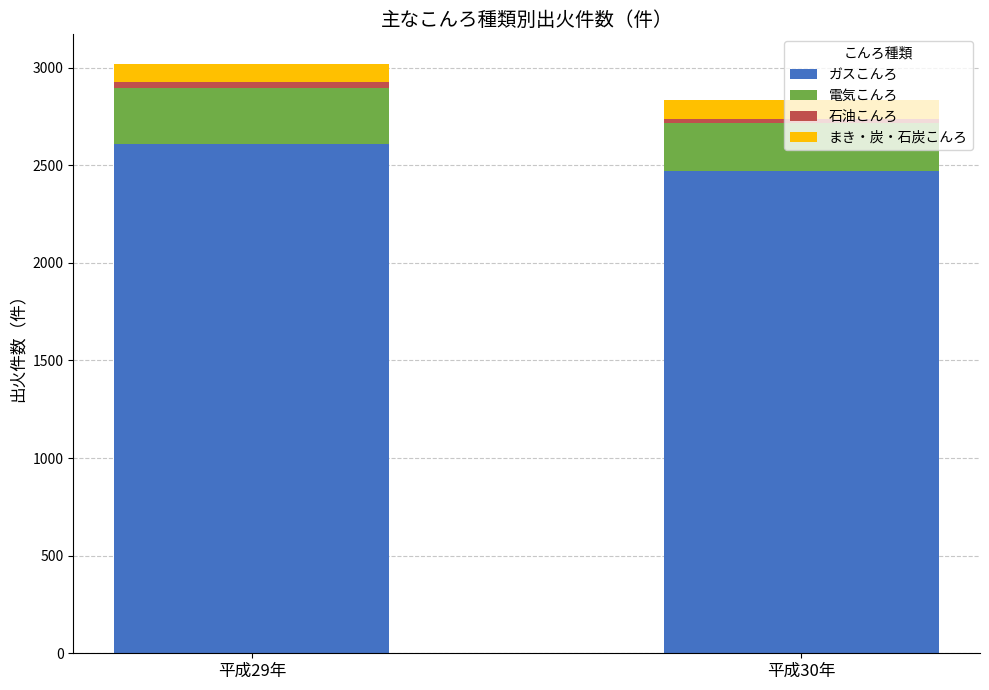

What is the minimum value for ガスこんろ?

2470